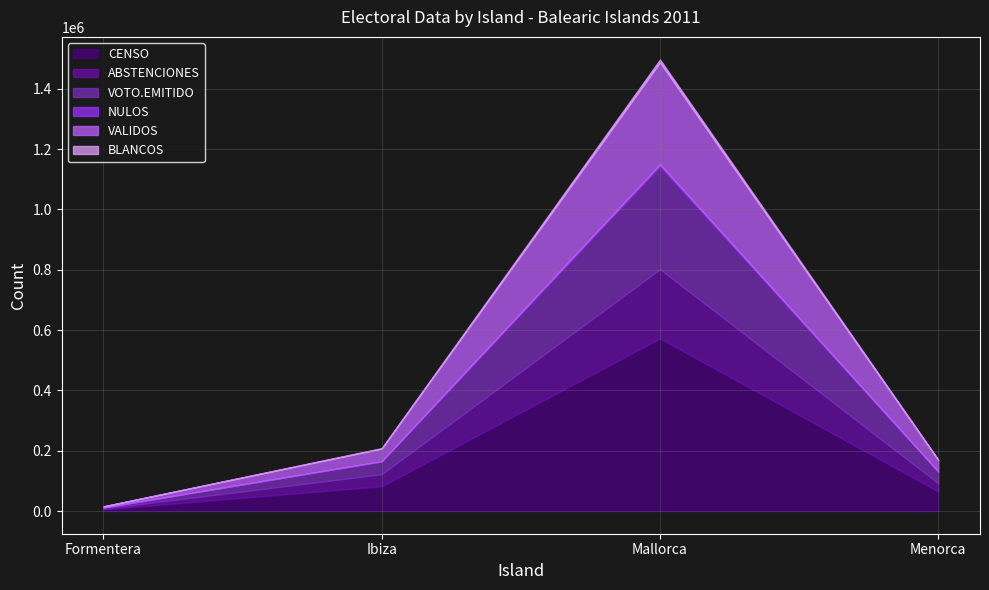

Where is BLANCOS nearest to the value 4682?

Ibiza